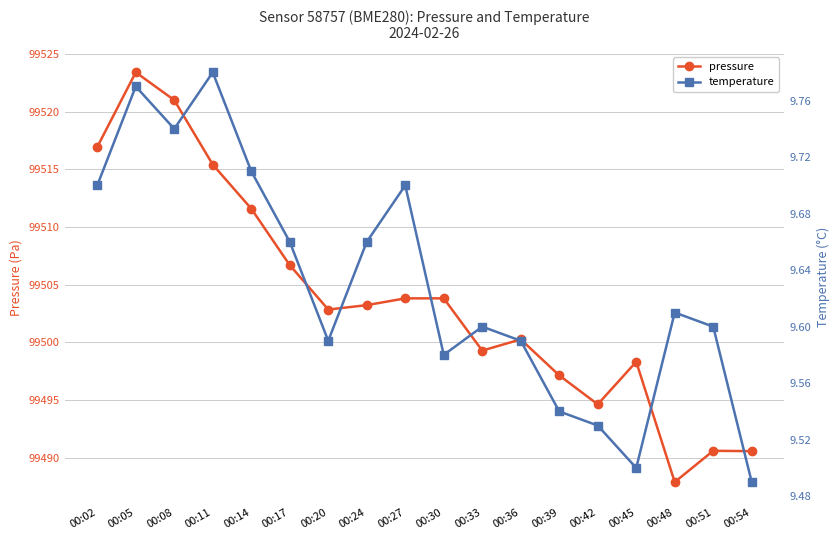

At which label does pressure first exceed 99503?

00:02